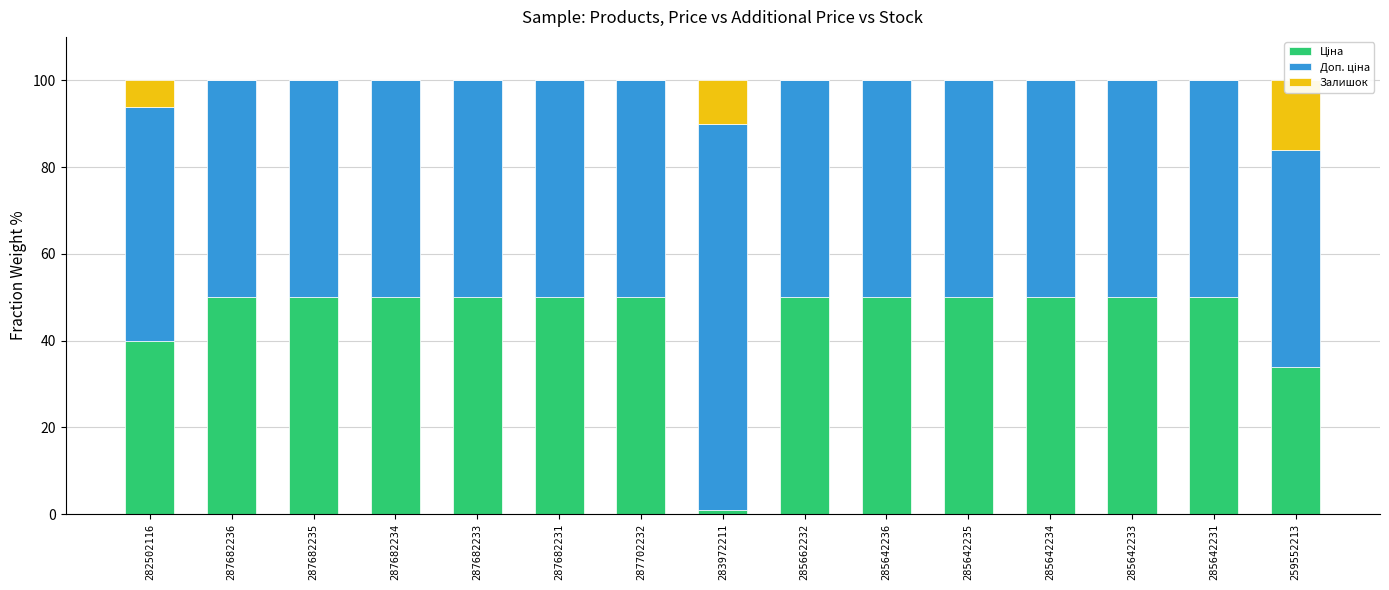

What are all the series names shown in the legend?

Ціна, Доп. ціна, Залишок